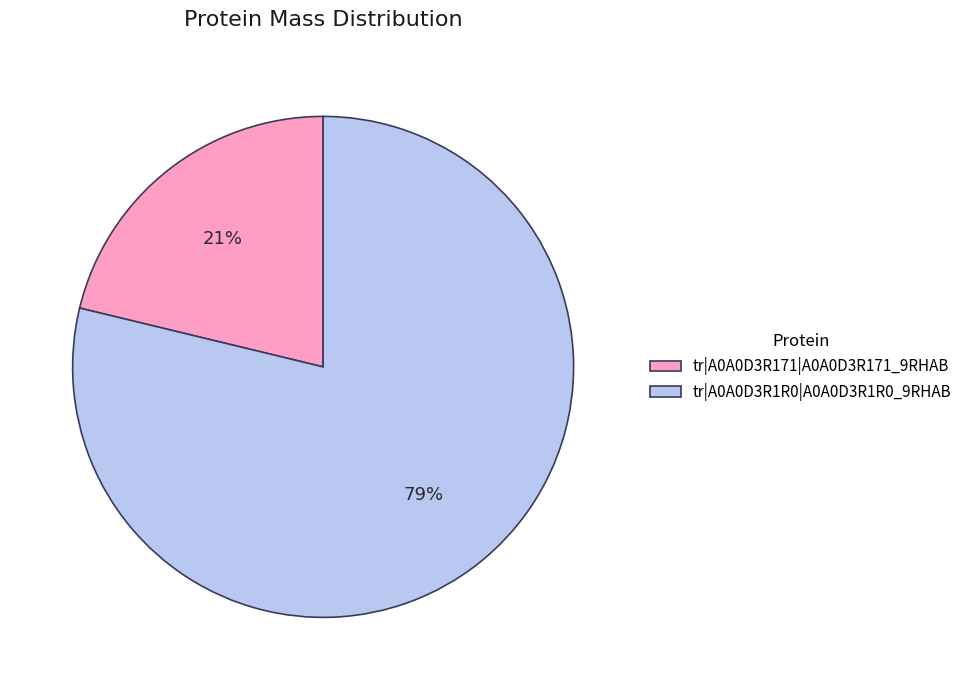

To the nearest percent, what percentage of the pie is tr|A0A0D3R171|A0A0D3R171_9RHAB?

21%